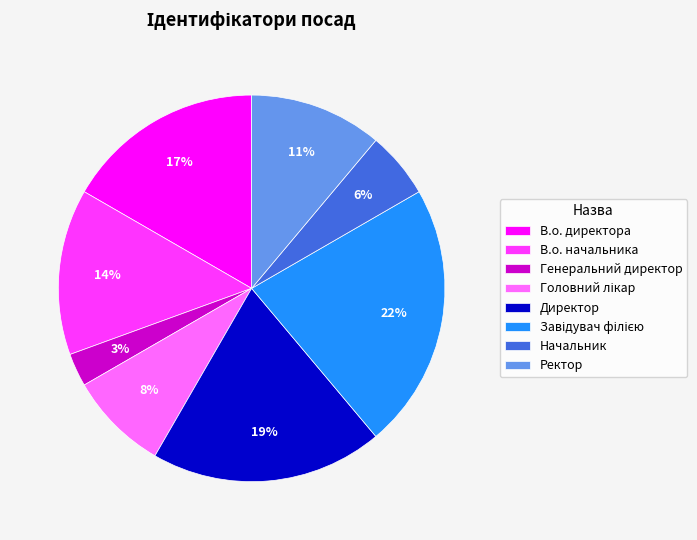

How many slices are in this pie chart?

8